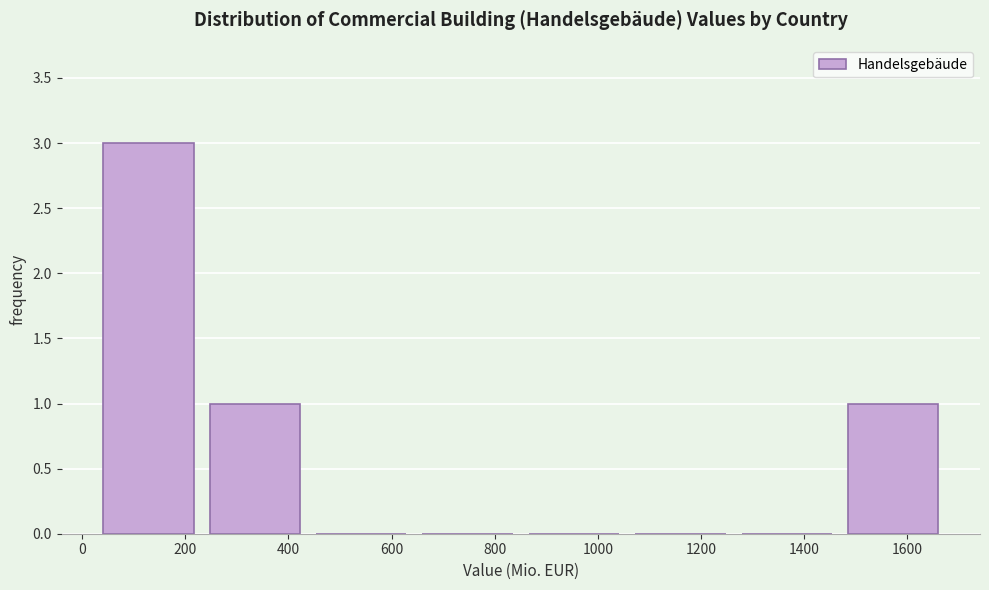

Which range on the x-axis has the tallest bar?

20 to 240